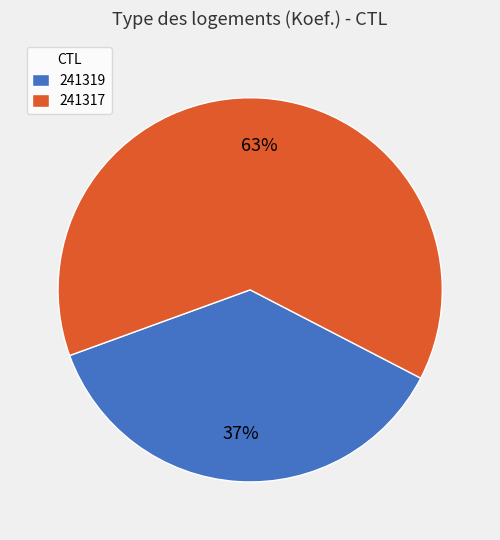

What percentage is the 241319 slice, to the nearest percent?

37%